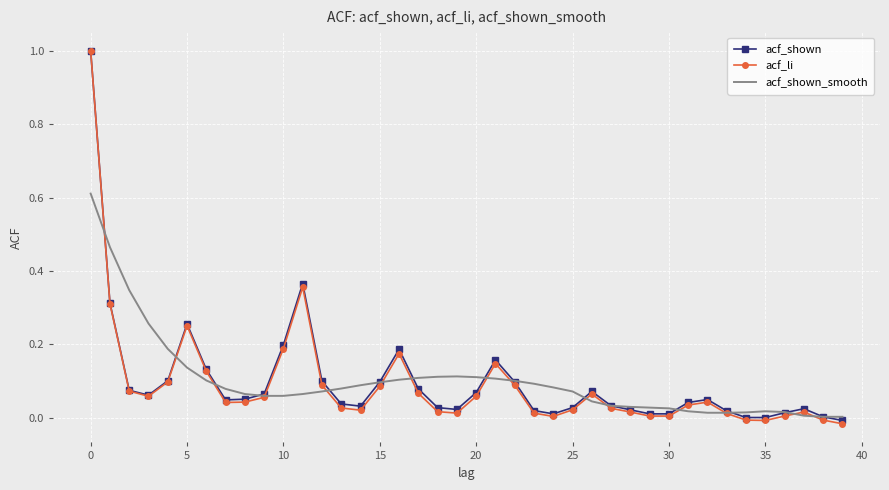

How many distinct data groups are displayed?

3